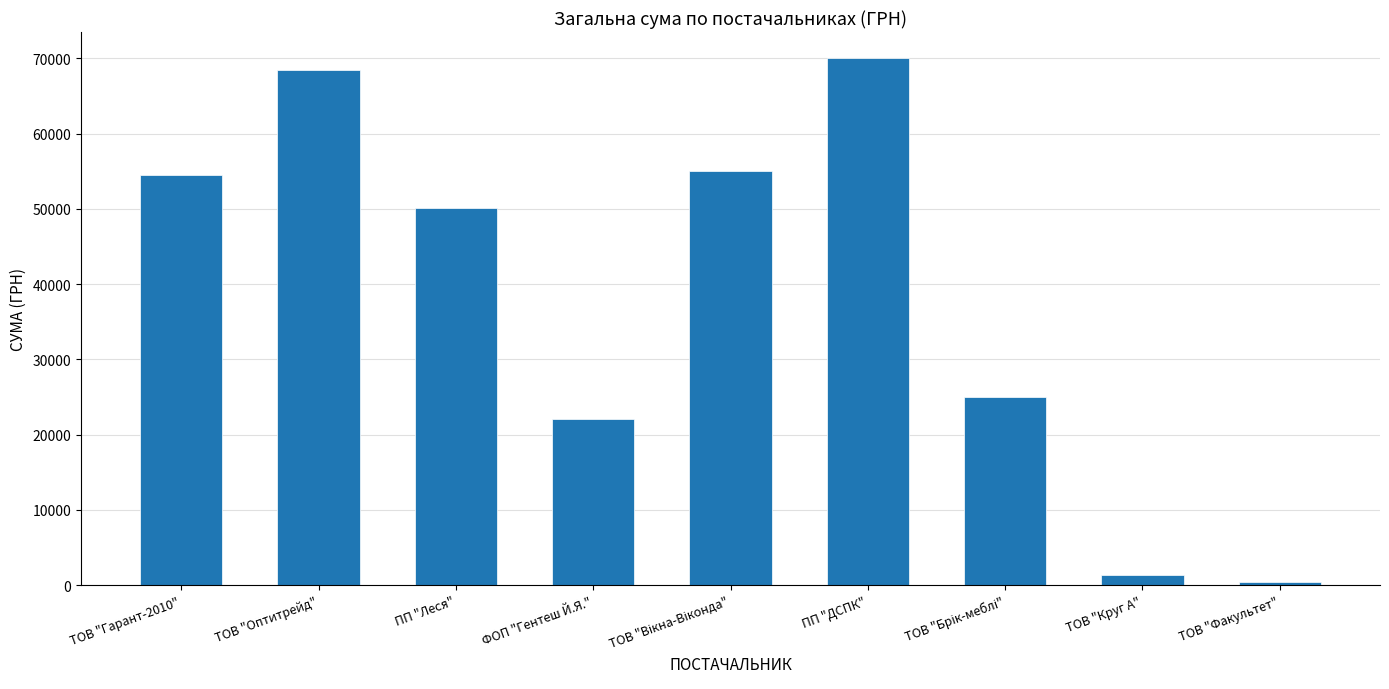

The chart shows a value of 69984.0 at ПП "ДСПК". True or false?

True